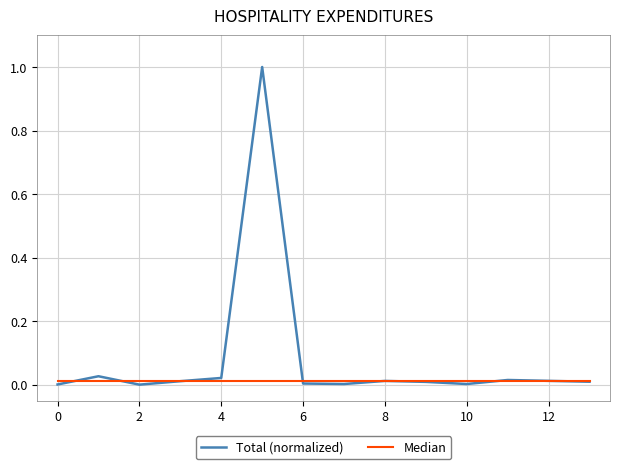

Which series has the largest total across all categories?

Total (normalized)